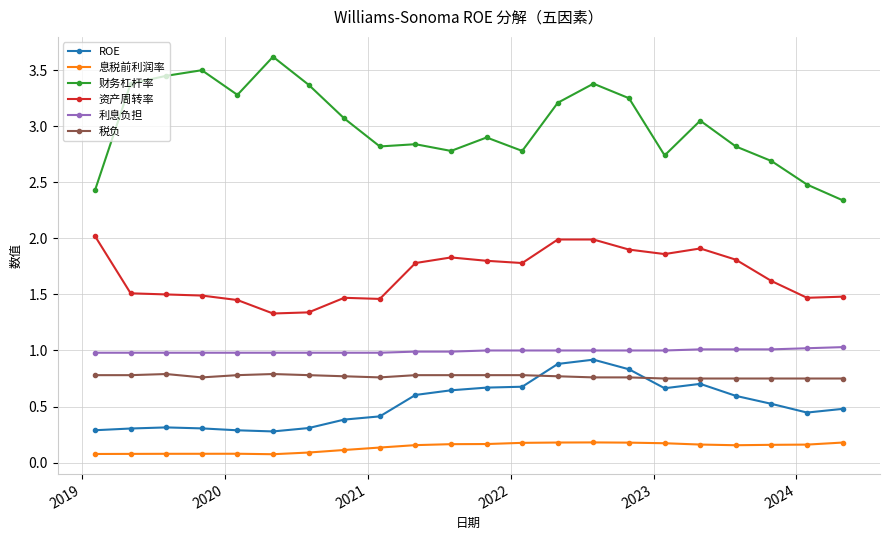

What is the sum of all 税负 values?

16.9